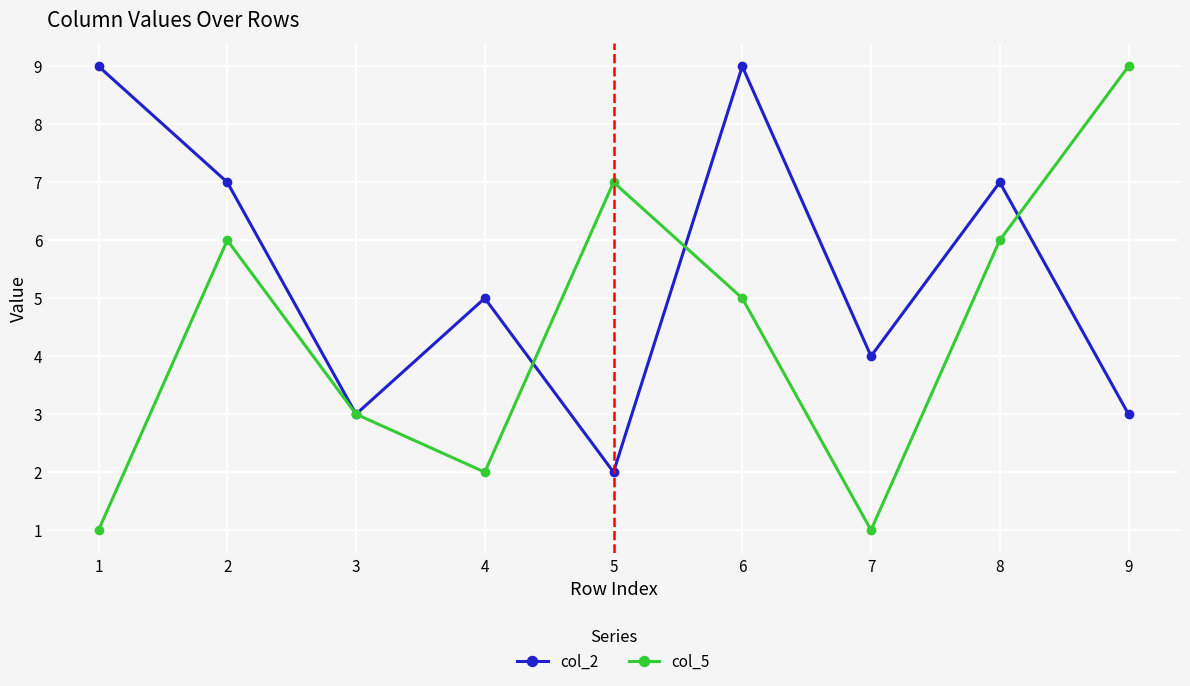

What is the total value across all series at 8?

13